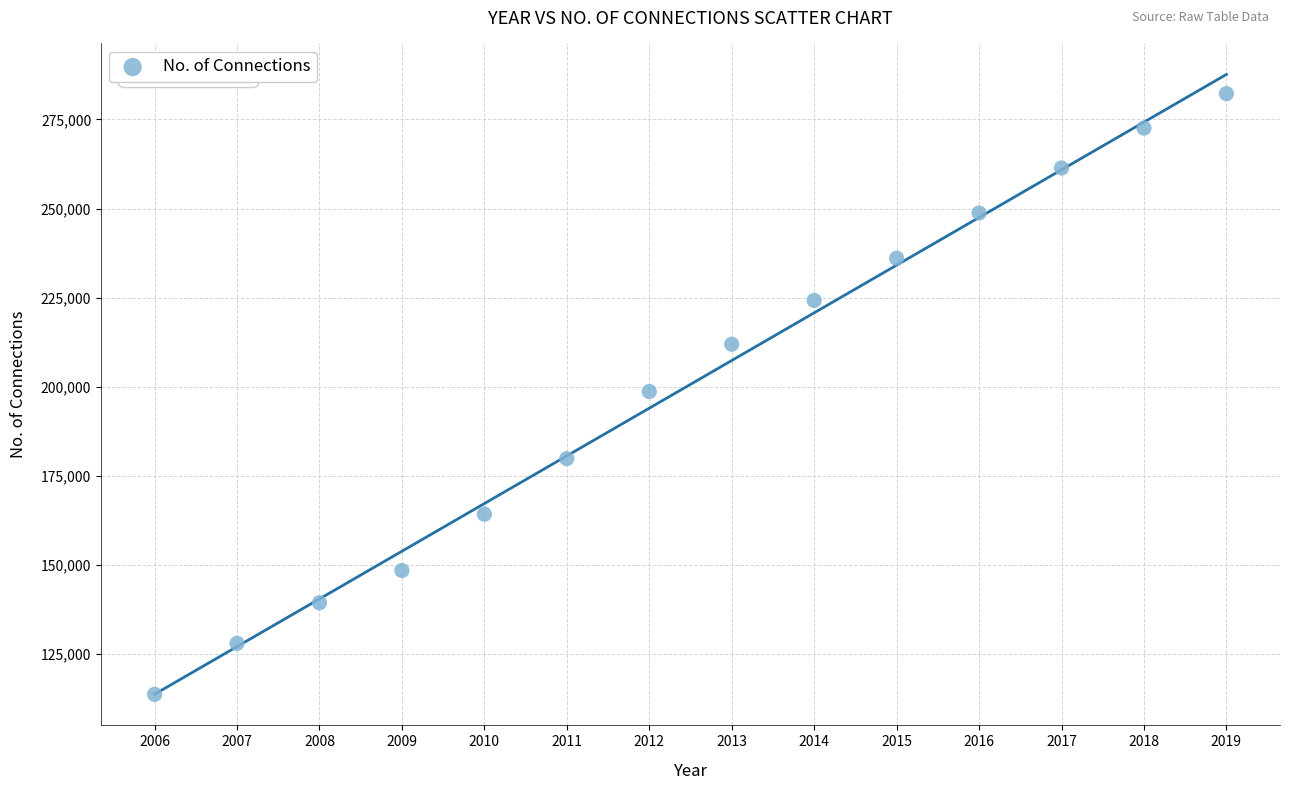

What is the range of Y values (max minus min)?

168503